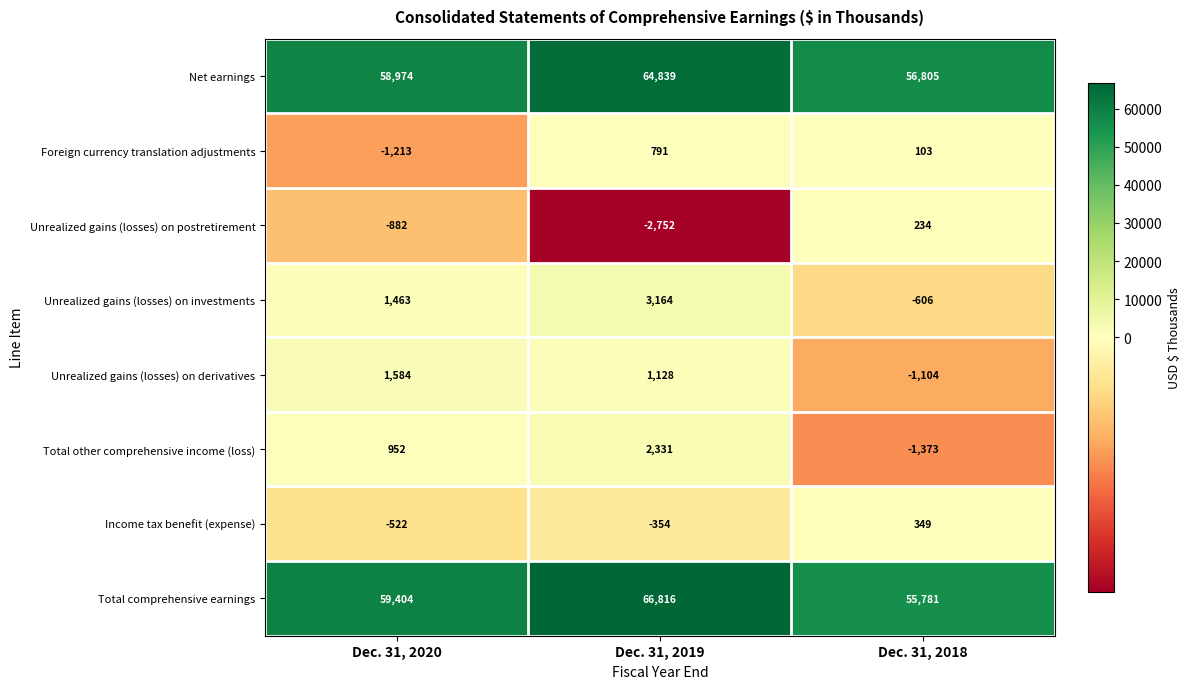

At how many categories does at least one series exceed 6021?

3